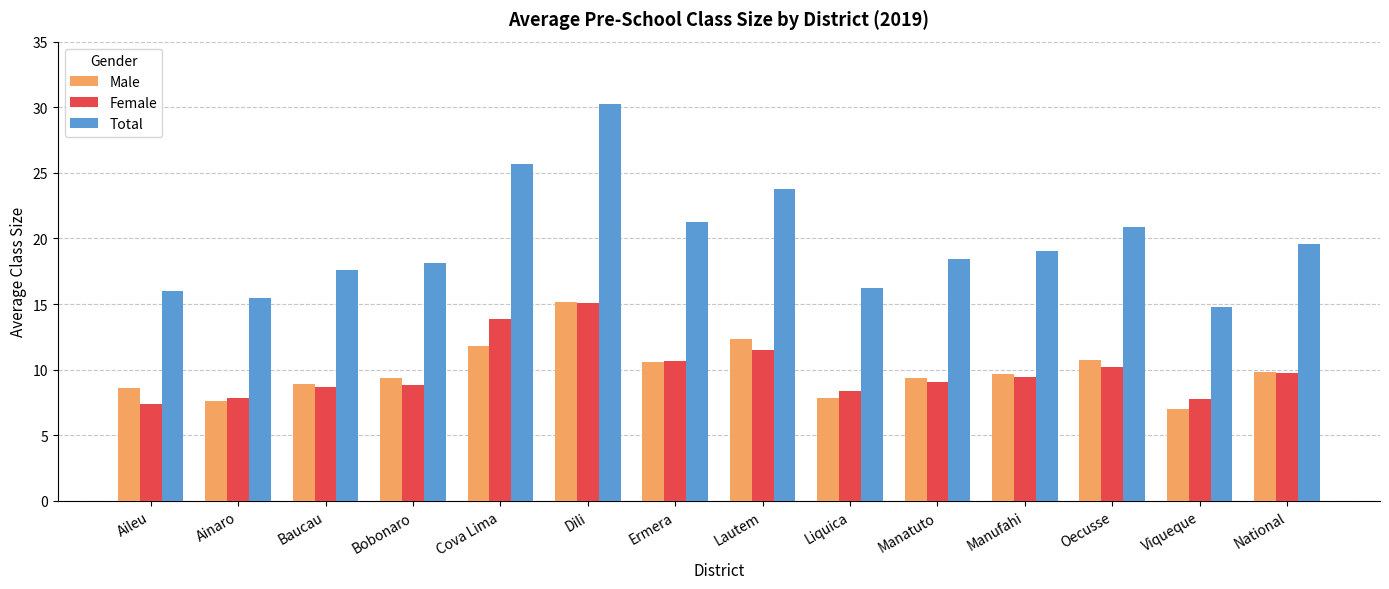

Is it true that Male equals 2.7 at Oecusse?

False